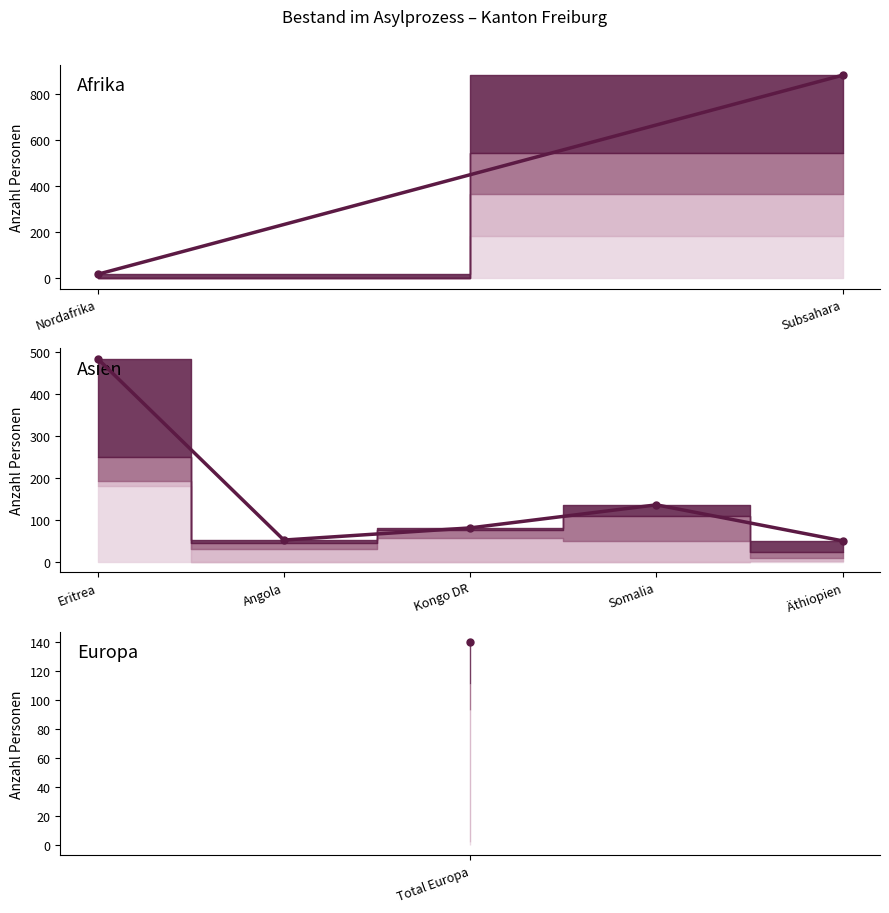

How many interior local peaks (higher than both neighbors) does the data have?

1